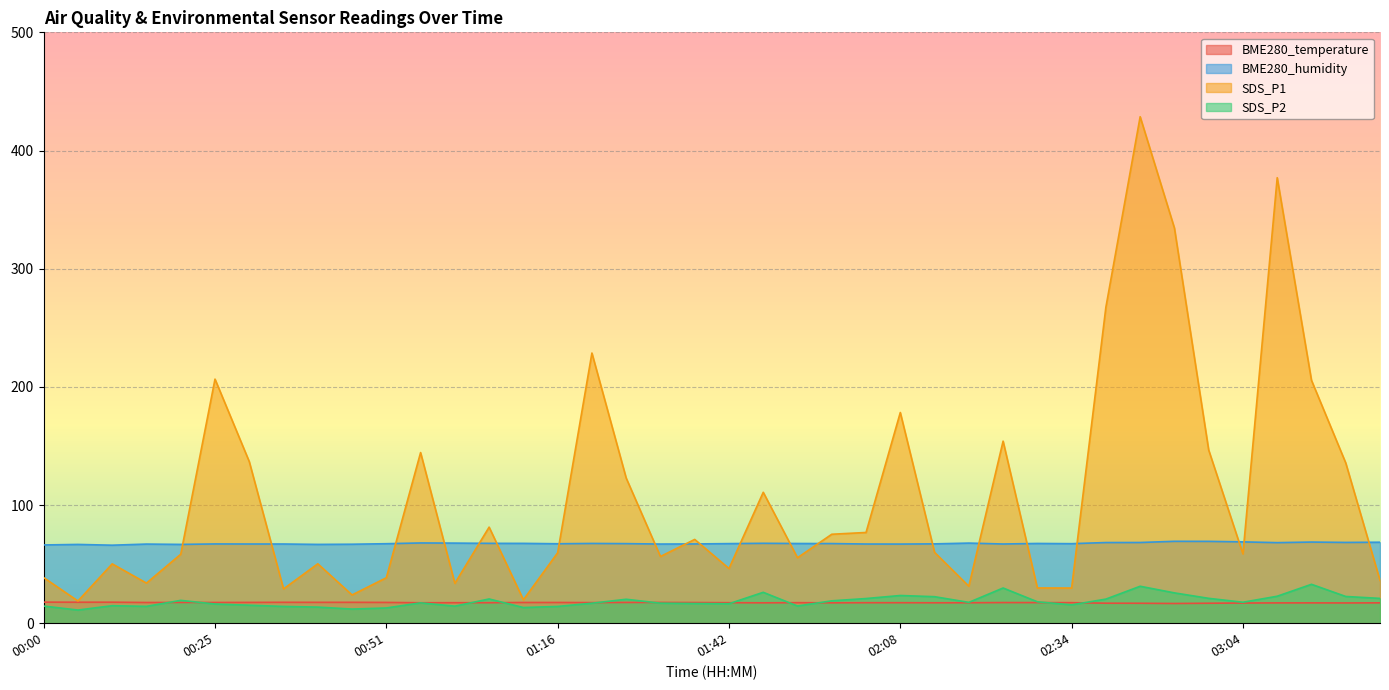

How many interior local peaks does the BME280_temperature series have?

9